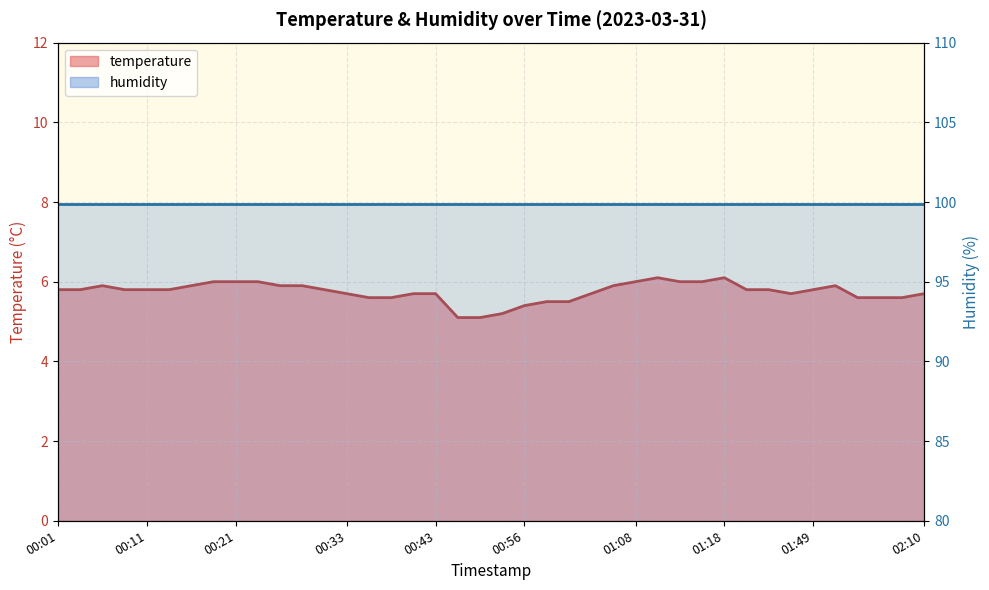

List the labels in order of value, largest first.

01:11, 01:18, 00:18, 00:21, 00:23, 01:08, 01:13, 01:16, 00:06, 00:16, 00:26, 00:28, 01:06, 01:51, 00:01, 00:04, 00:09, 00:11, 00:14, 00:31, 01:35, 01:43, 01:49, 00:33, 00:40, 00:43, 01:03, 01:46, 02:10, 00:35, 00:38, 01:57, 02:05, 02:08, 00:58, 01:01, 00:56, 00:53, 00:48, 00:51